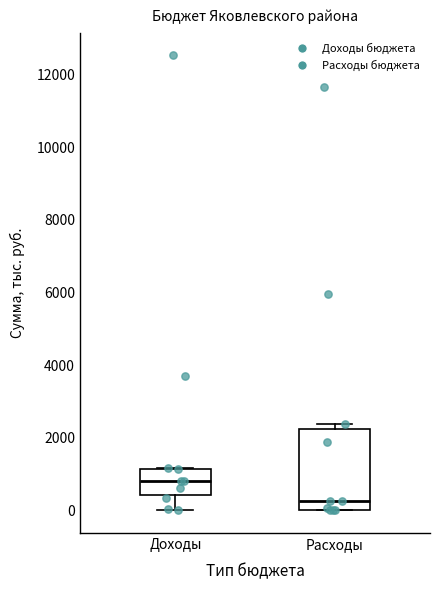

Reading left to right, transcribe this box plot: for each box, give where its median line is, the range the box spans, and where its two whiskers end, as read against the y-axis. The values are not printed on the chart, so give them approximately, as read against the axis.

Доходы: median 800, box 400 to 1200, whiskers 0 to 1200
Расходы: median 200, box 0 to 2200, whiskers 0 to 2400